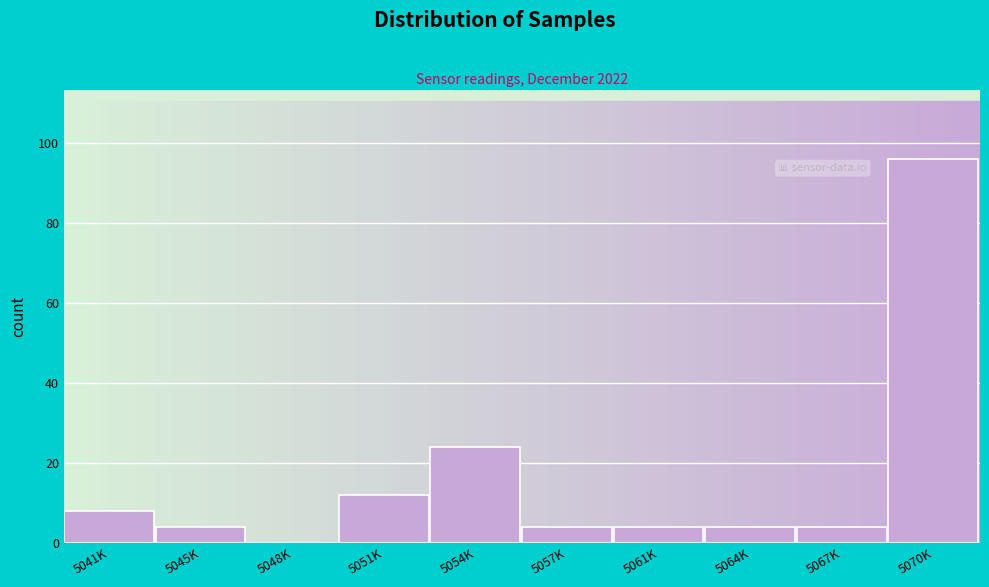

Reading left to right, extract all data points from this chart.

5041K=8	5045K=4	5048K=0	5051K=12	5054K=24	5057K=4	5061K=4	5064K=4	5067K=4	5070K=96